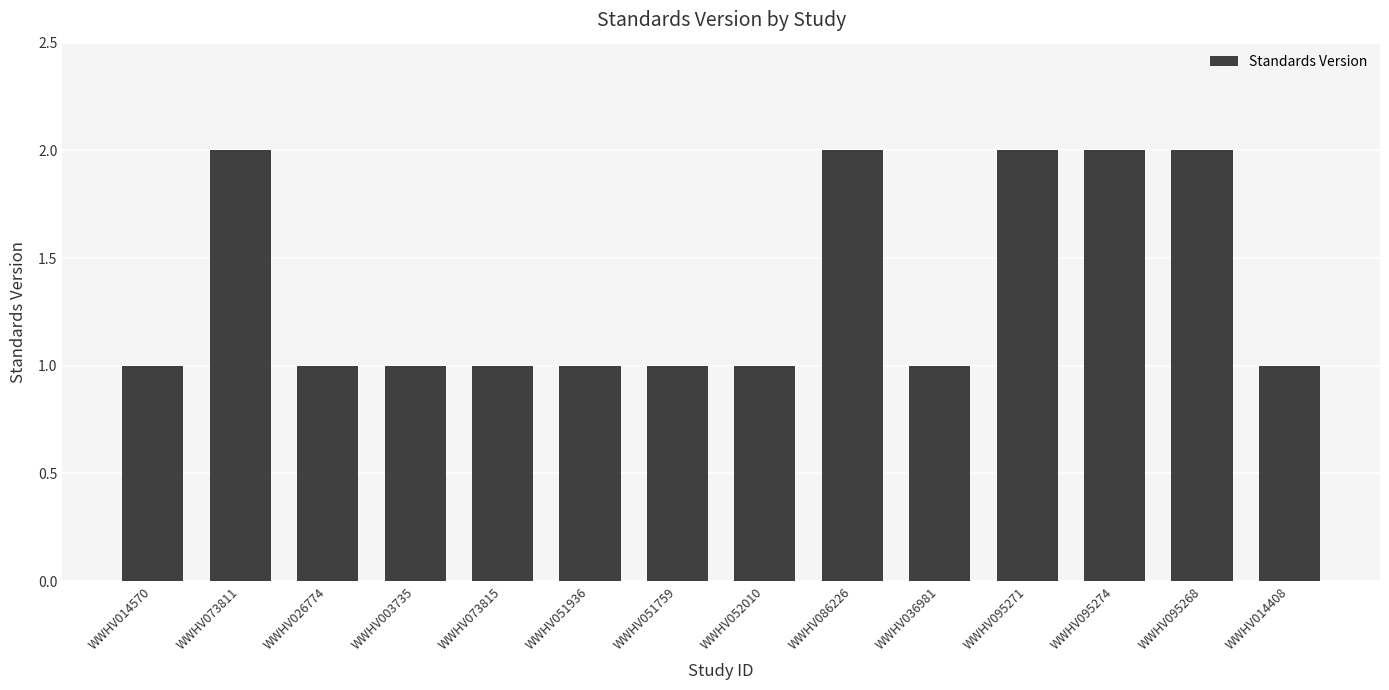

What is the sum of the values at WWHV073811 and WWHV095274?

4